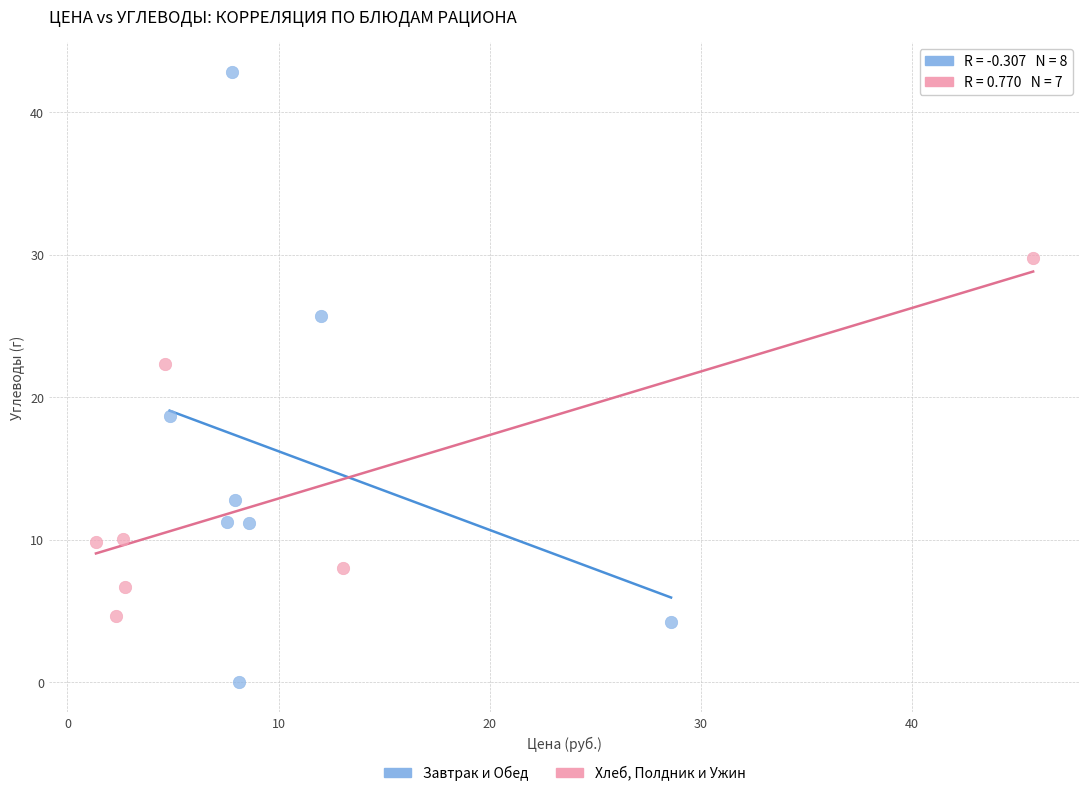

Which series reaches the minimum Y coordinate?

Завтрак и Обед